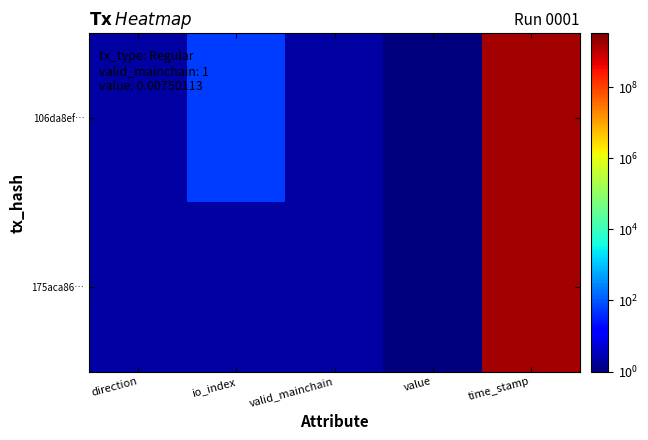

Between valid_mainchain and value, which is larger?

valid_mainchain